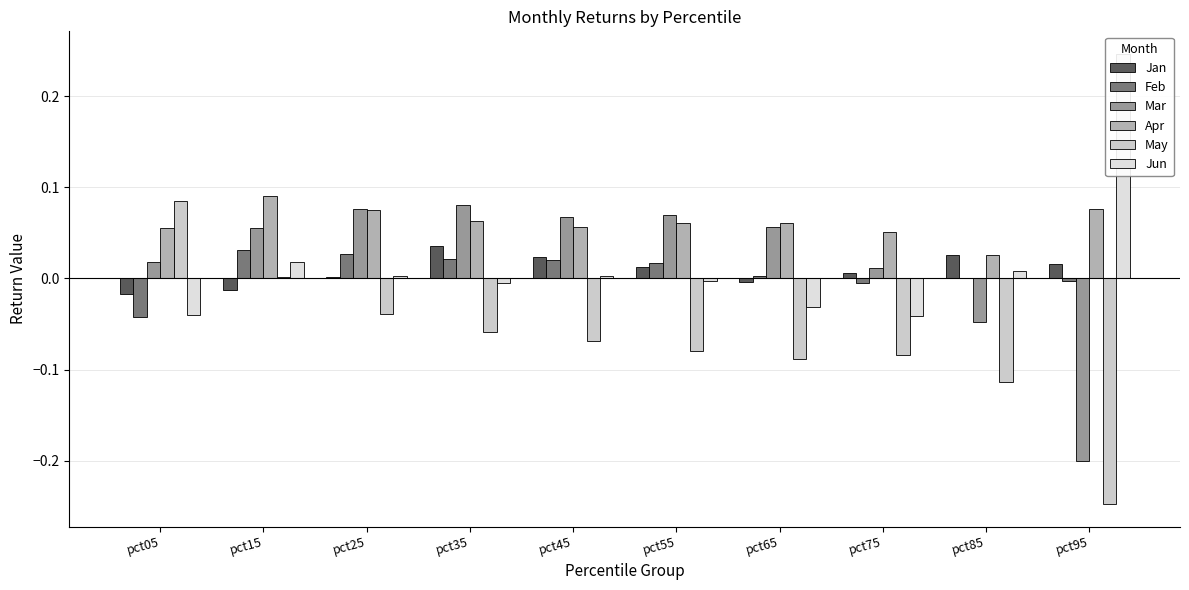

Does the chart contain stacked bars?

No